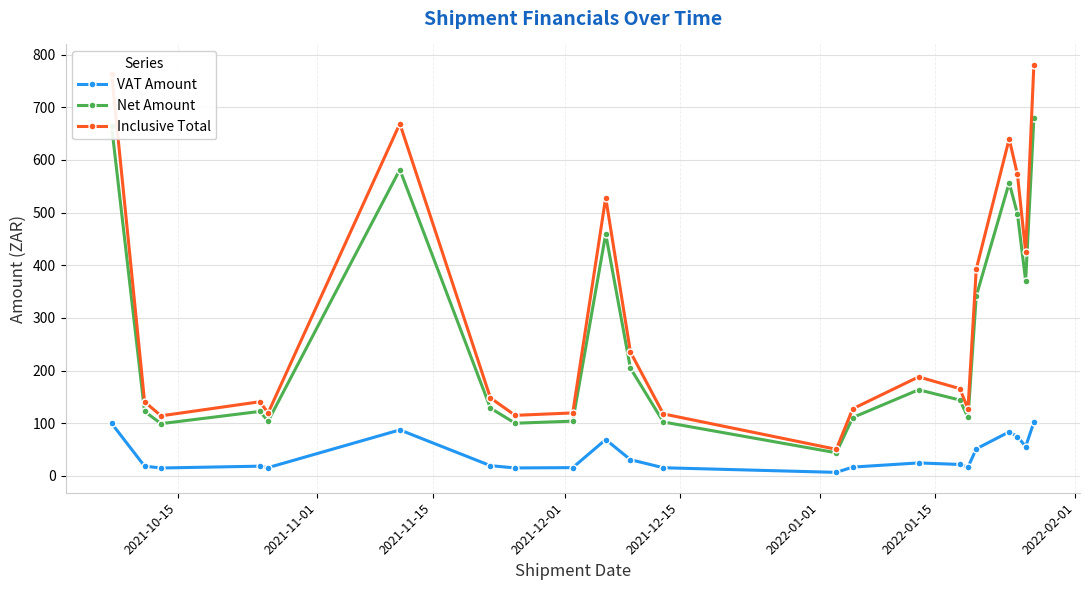

Which series has the largest total across all categories?

Inclusive Total